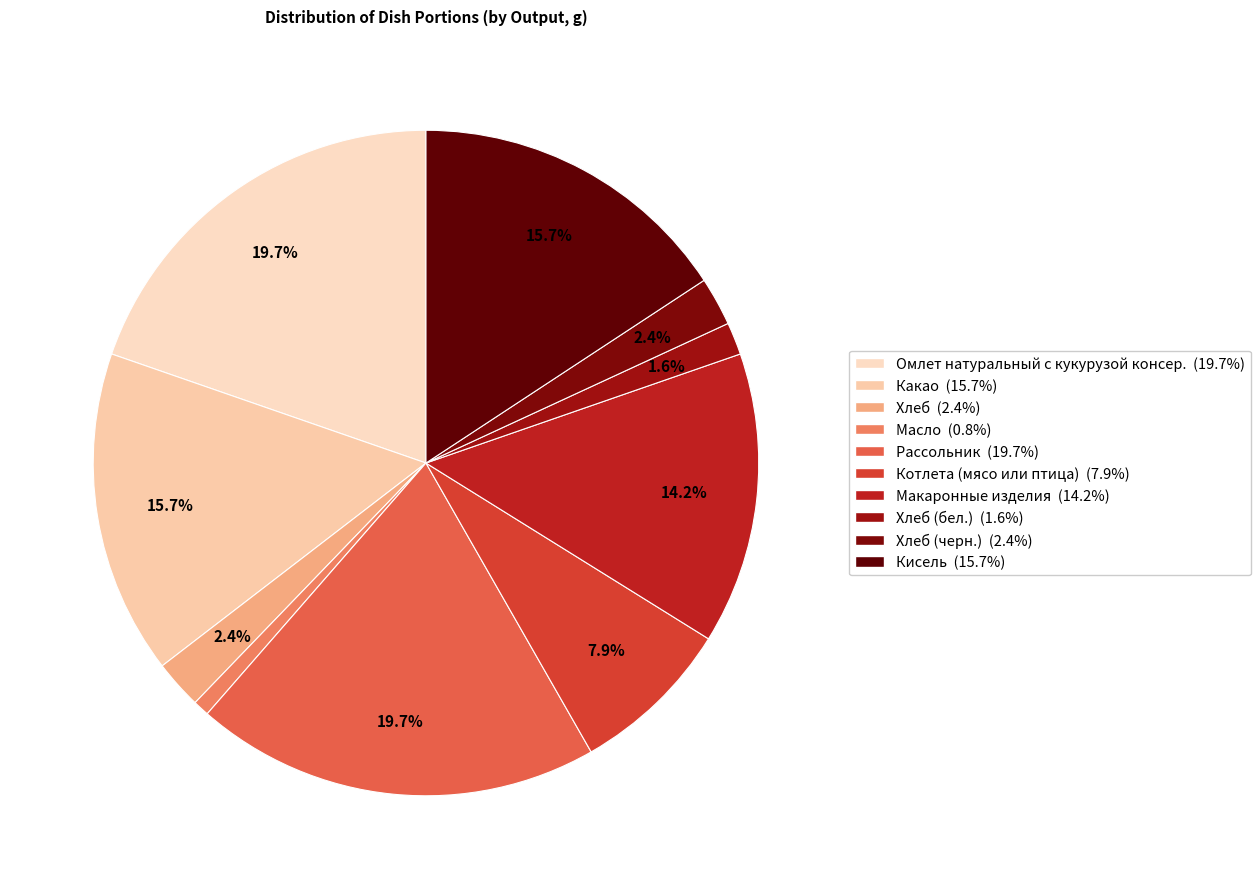

How many segments does this pie chart have?

10